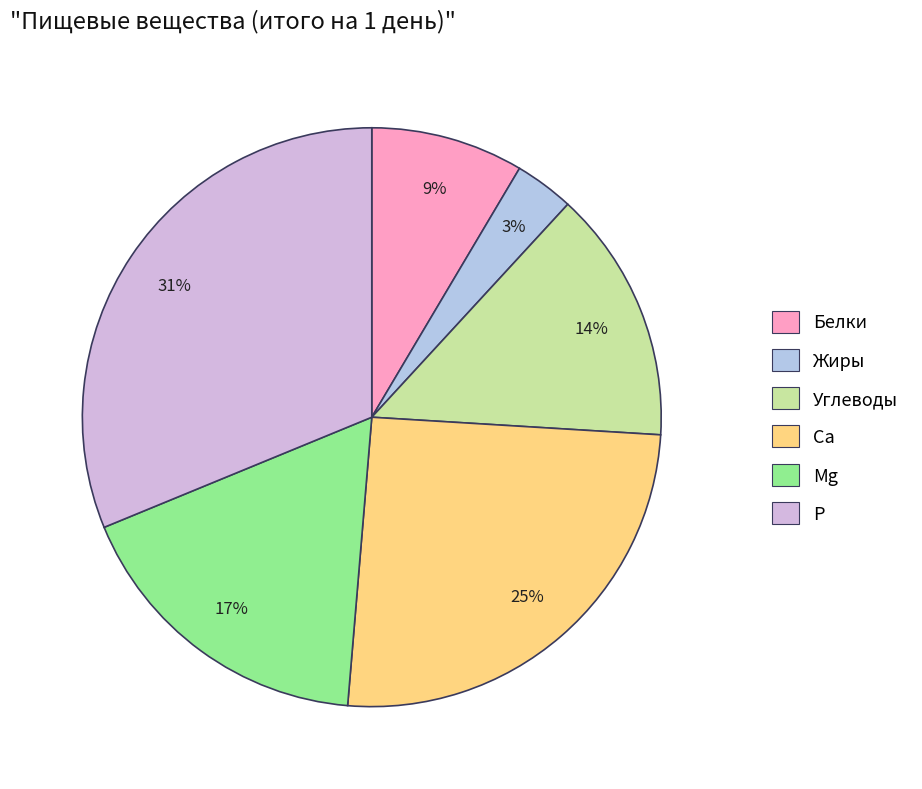

Which category has the smallest portion of the pie?

Жиры